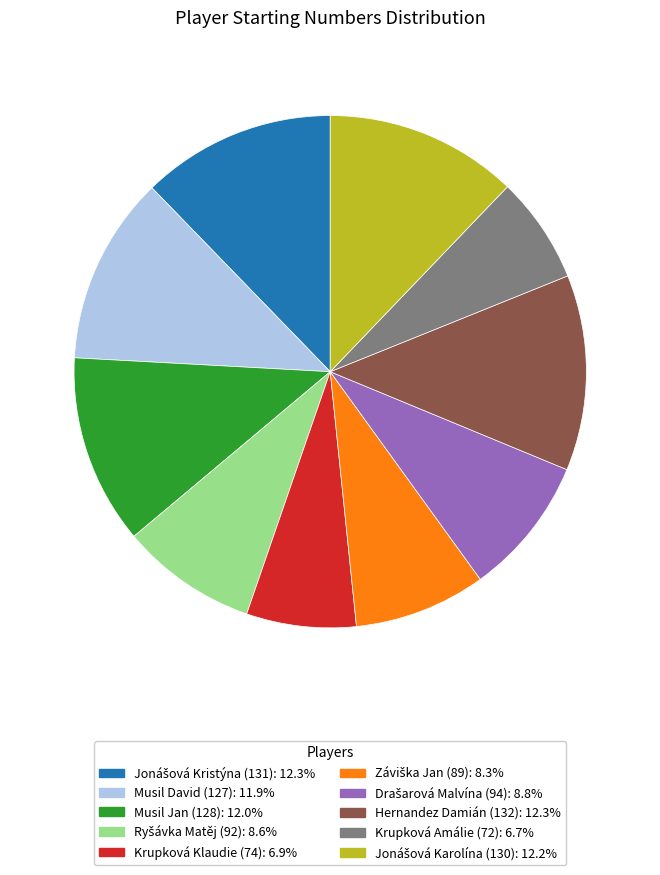

Is Krupková Amálie (72): 6.7% the majority of the pie?

No